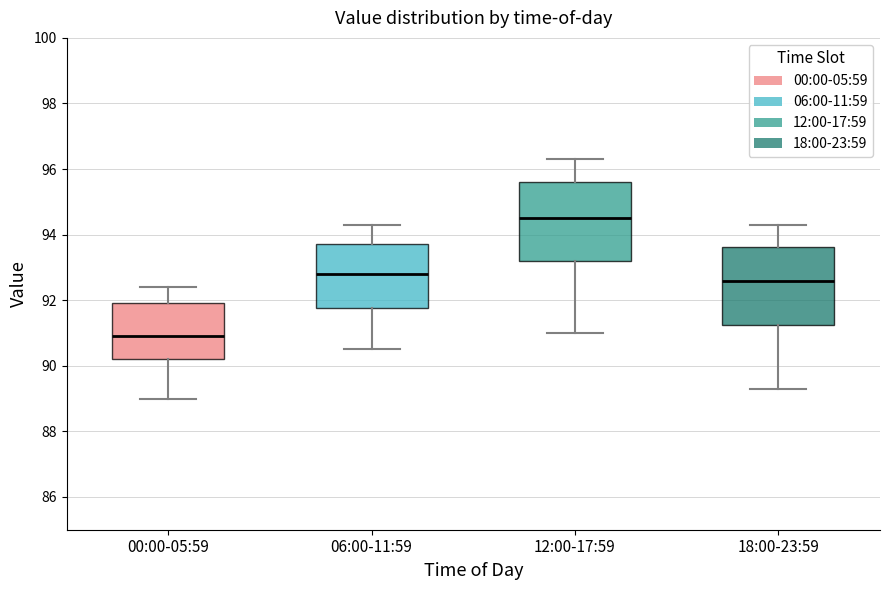

Where does the upper whisker of the box for 00:00-05:59 end on the y-axis? The values are not printed on the chart, so give them approximately, as read against the axis.

92.4